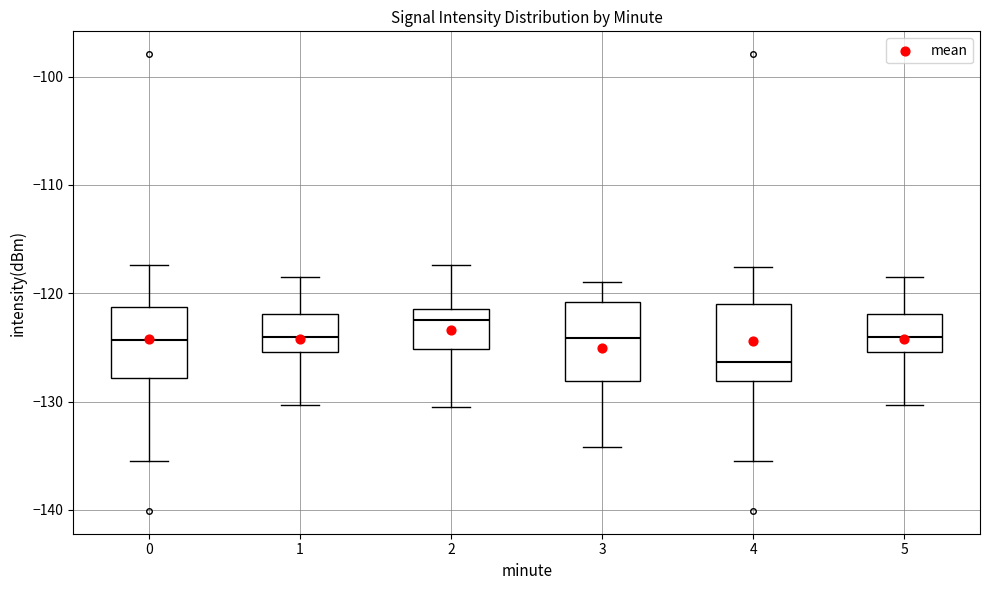

Reading left to right, read every box against the y-axis: the position of its median line, the range the box covers, and the ends of its whiskers. The values are not printed on the chart, so give them approximately, as read against the axis.

0: median -124, box -128 to -121, whiskers -135 to -117
1: median -124, box -125 to -122, whiskers -130 to -118
2: median -122, box -125 to -121, whiskers -130 to -117
3: median -124, box -128 to -121, whiskers -134 to -119
4: median -126, box -128 to -121, whiskers -135 to -118
5: median -124, box -125 to -122, whiskers -130 to -118